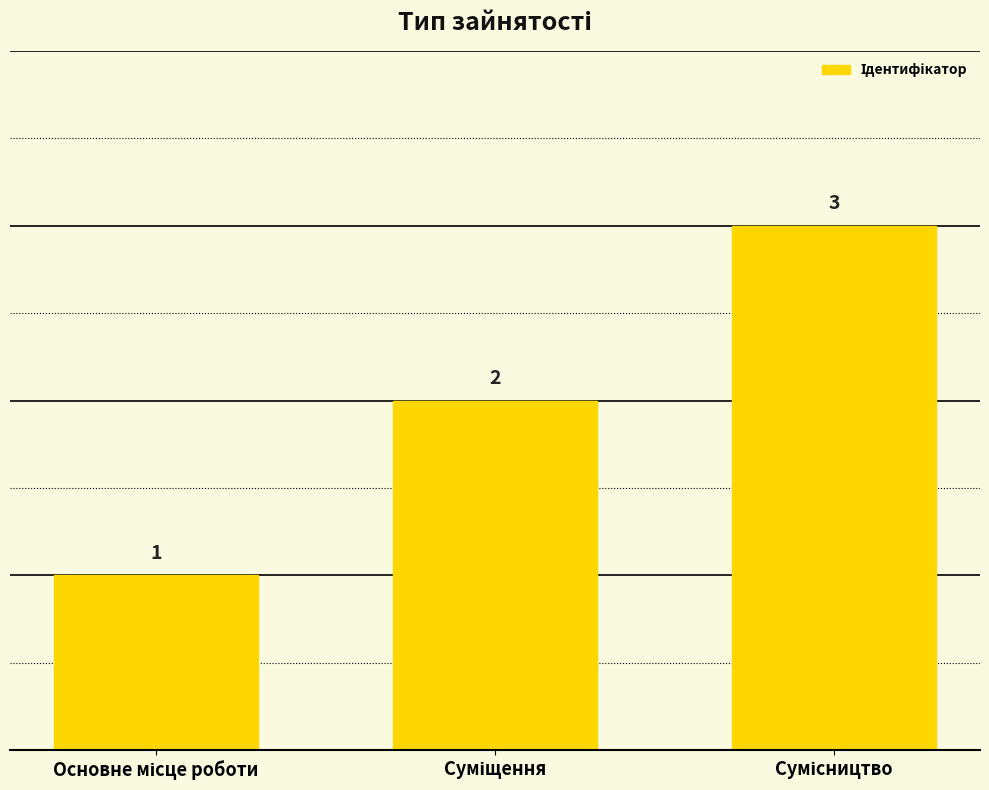

What is the value of the 3rd bar from the left?

3